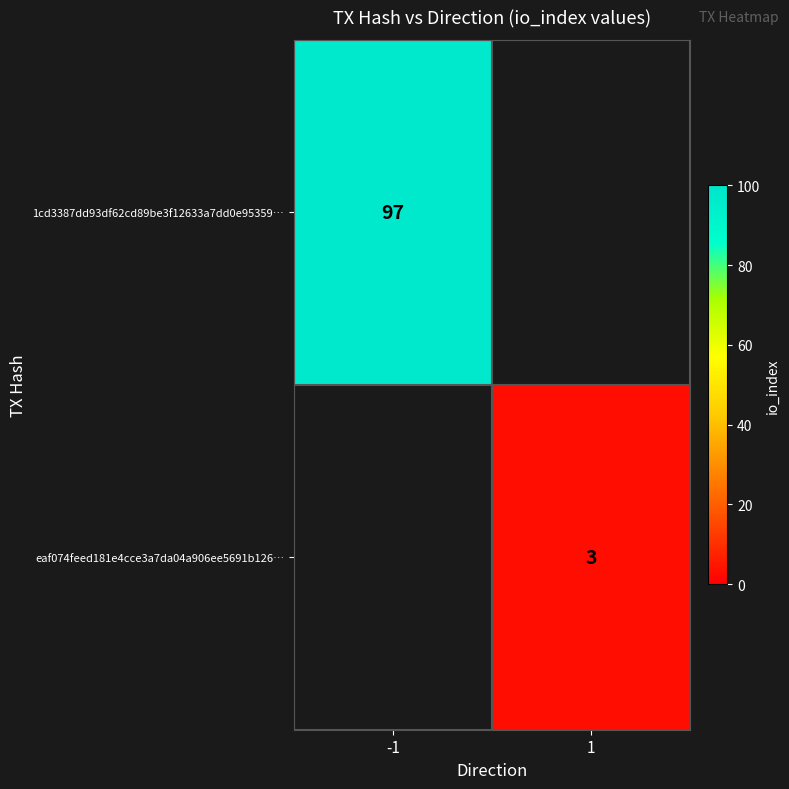

What is the smallest value displayed?

3.0